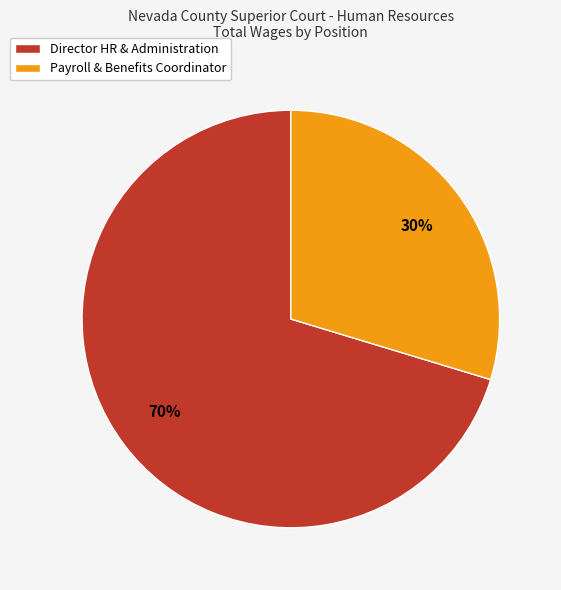

Between Payroll & Benefits Coordinator and Director HR & Administration, which is larger?

Director HR & Administration